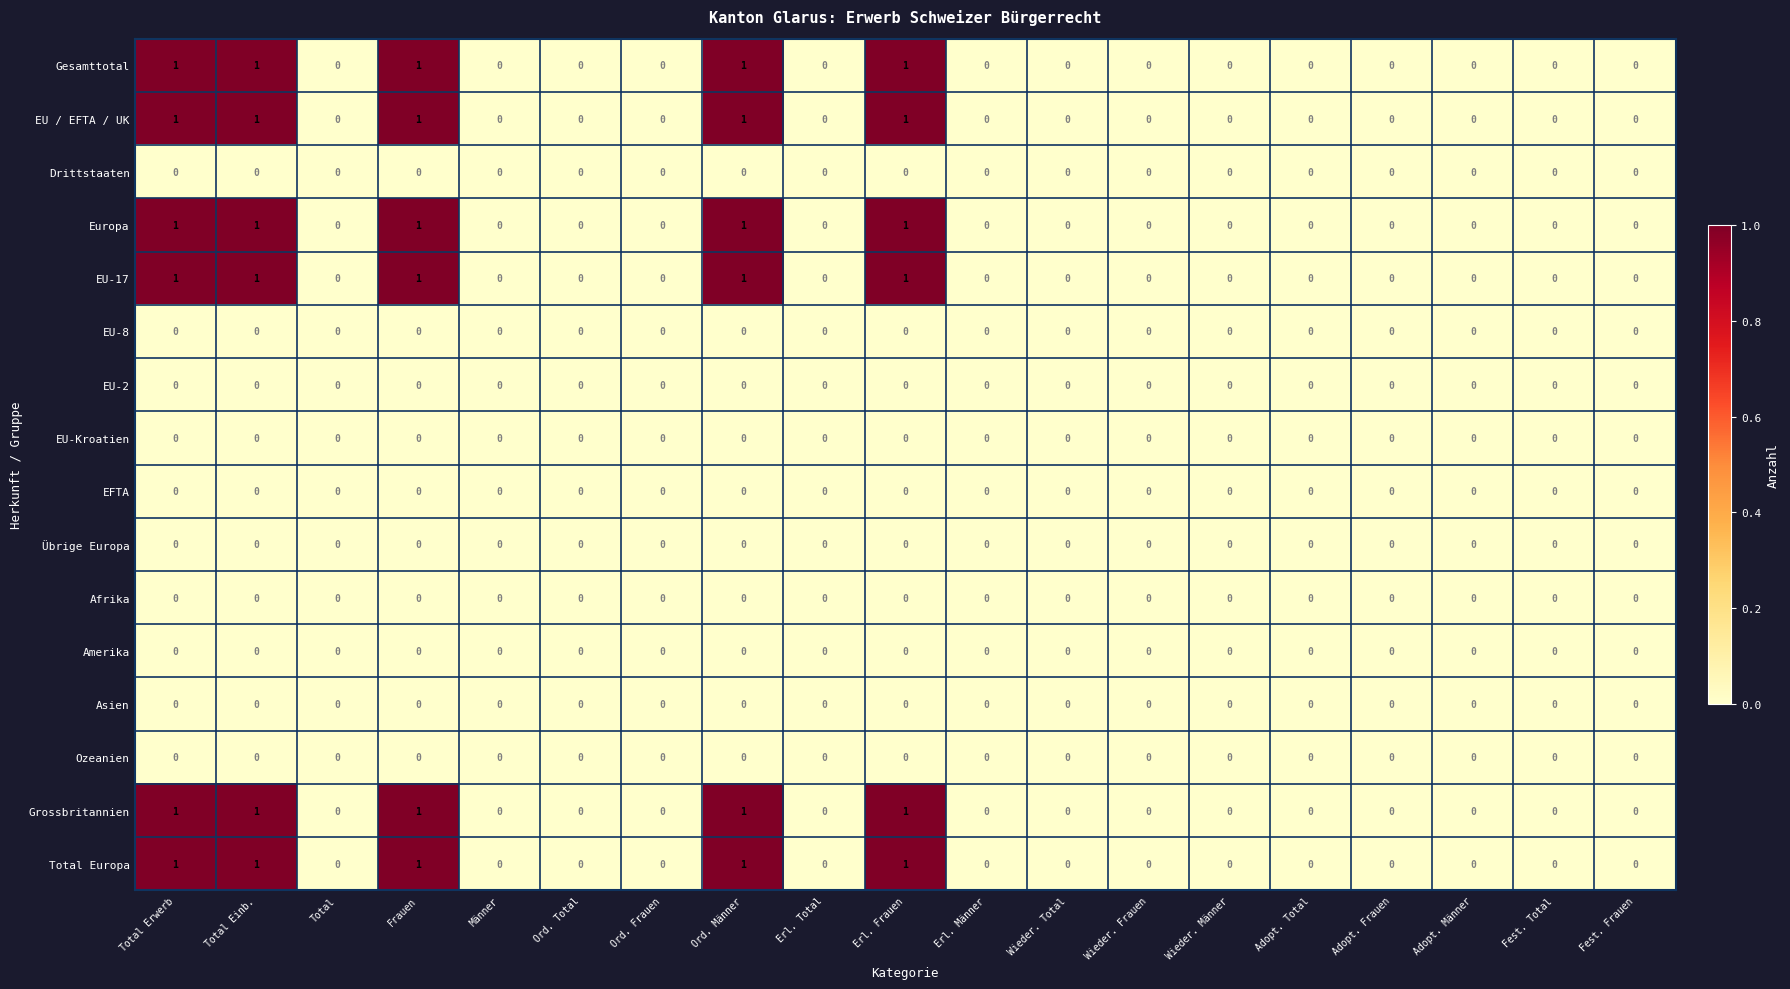

What is the maximum value shown in the chart?

1